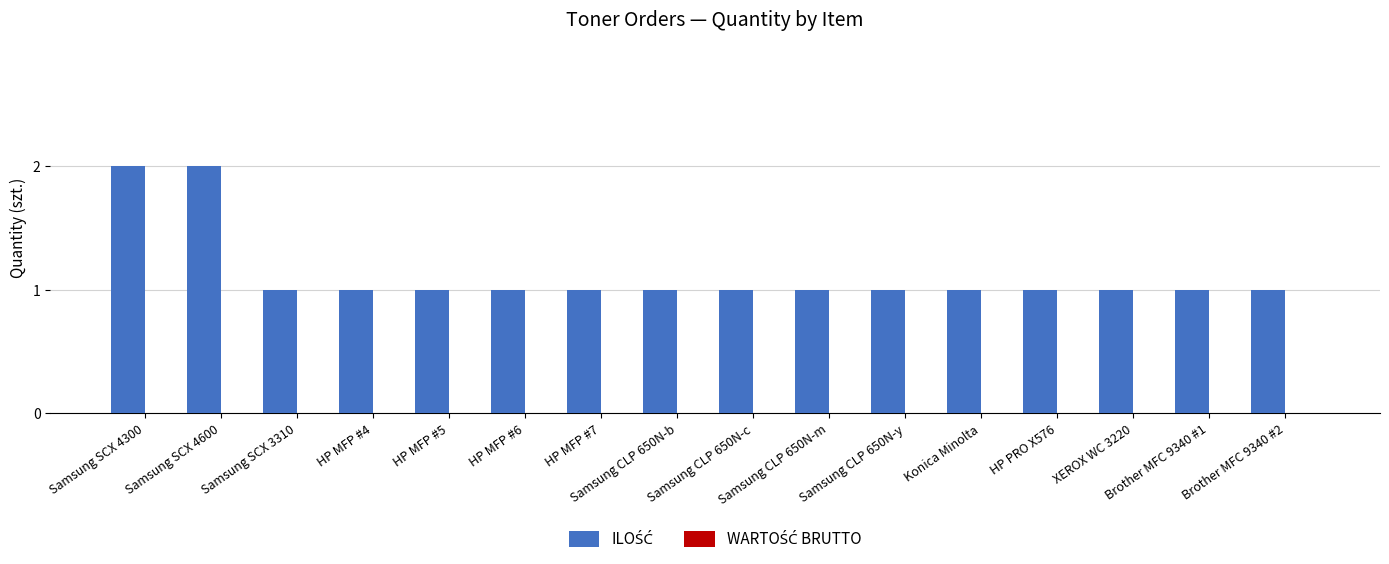

What is the sum of all values?

18